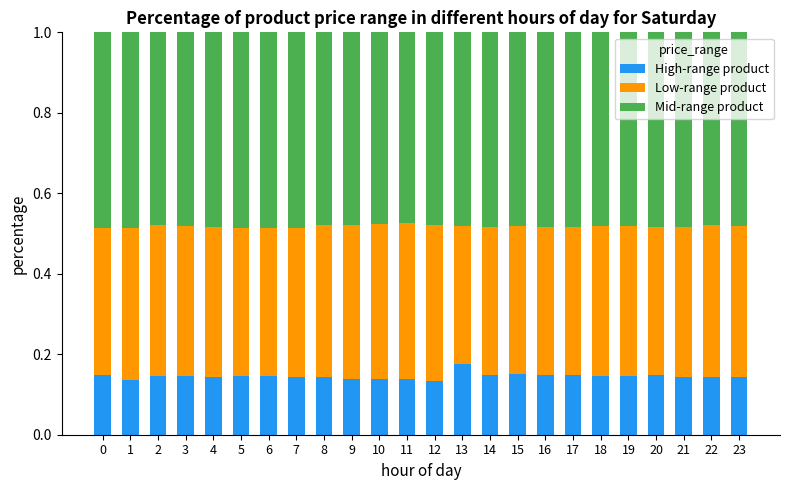

What is the sum of all High-range product values?

3.5